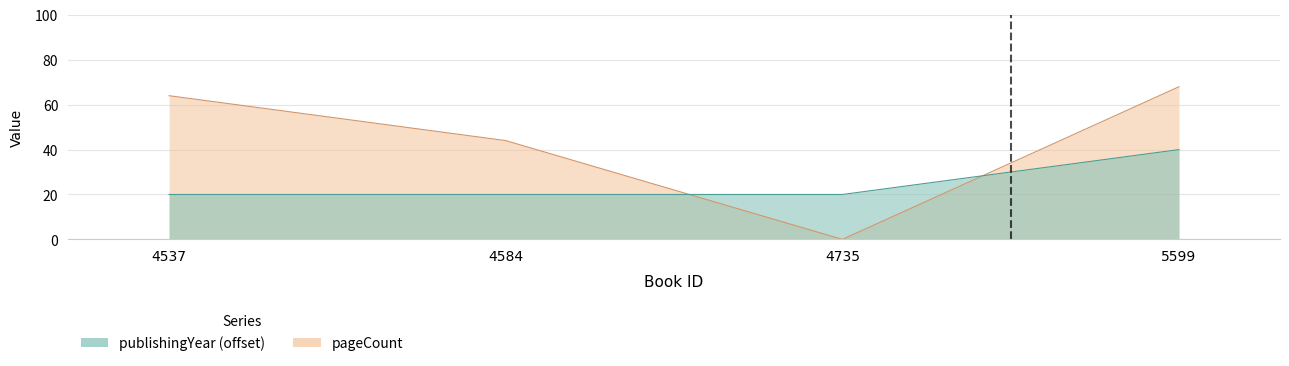

Is the value of pageCount at 4537 greater than the value of publishingYear at 4584?

Yes